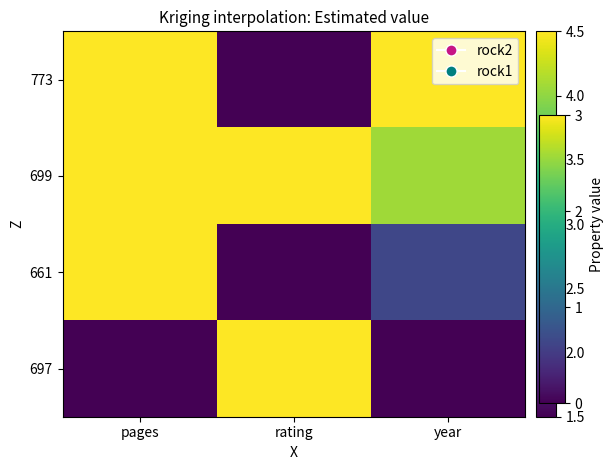

What is the spread (max minus min) of values at year?

4.5